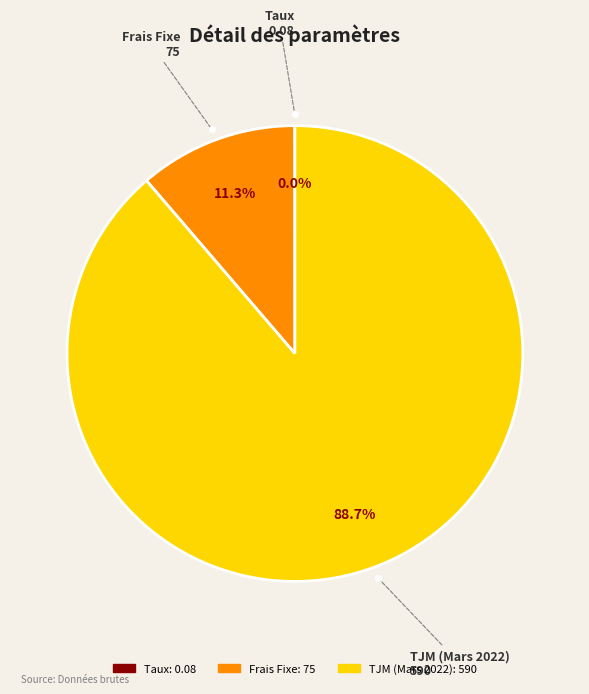

Is Frais Fixe the majority of the pie?

No